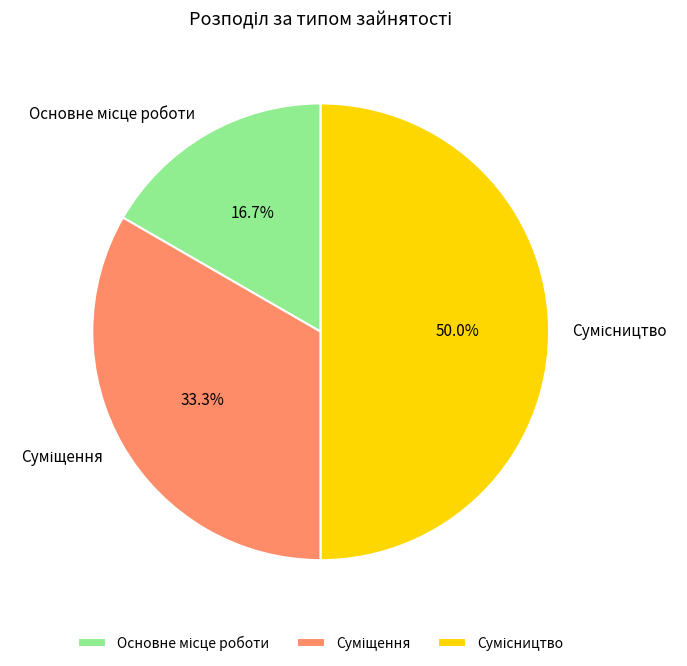

What is the largest slice in the pie chart?

Сумісництво